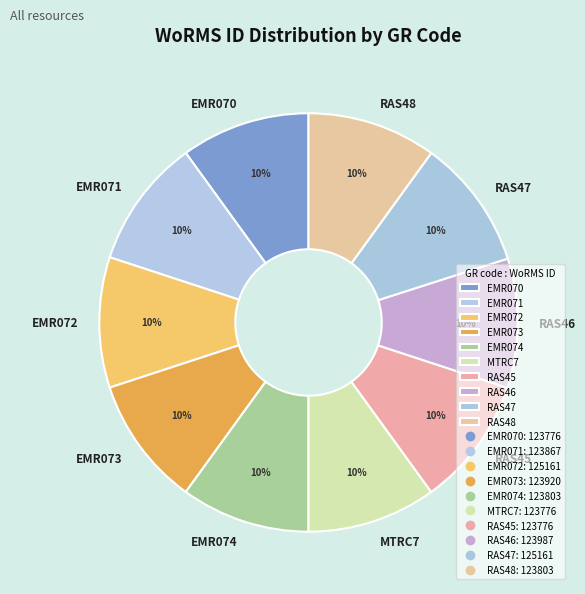

Do RAS45 and EMR073 together represent more than half of the pie?

No